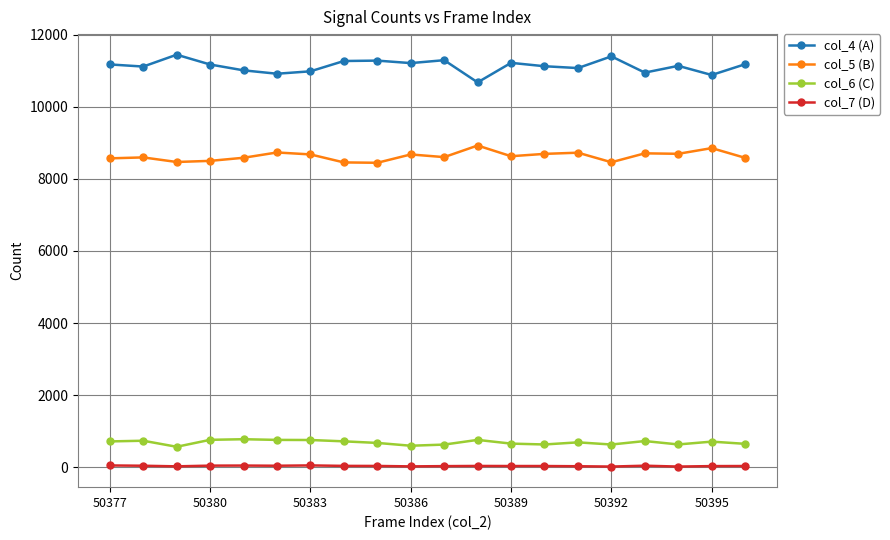

Which series has the largest total across all categories?

col_4 (A)